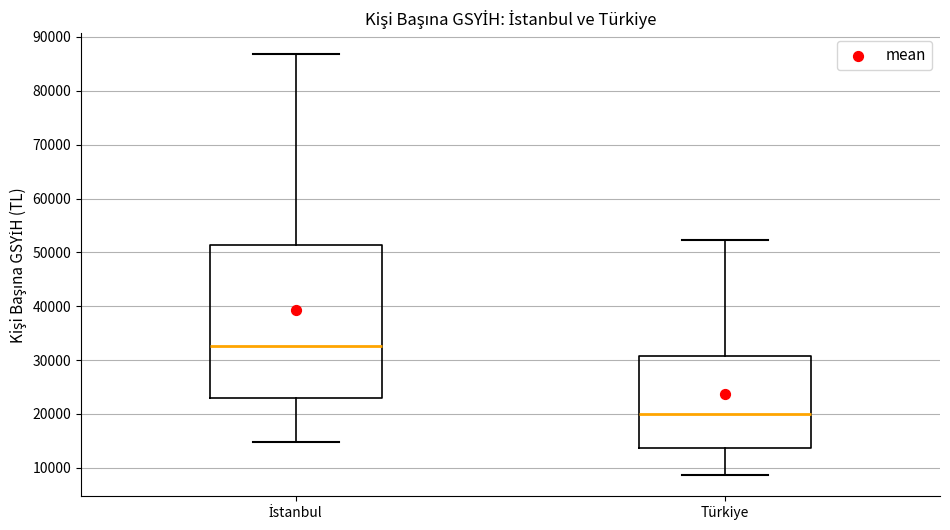

Comparing the boxes themselves (not the whiskers), which one is the tallest?

İstanbul